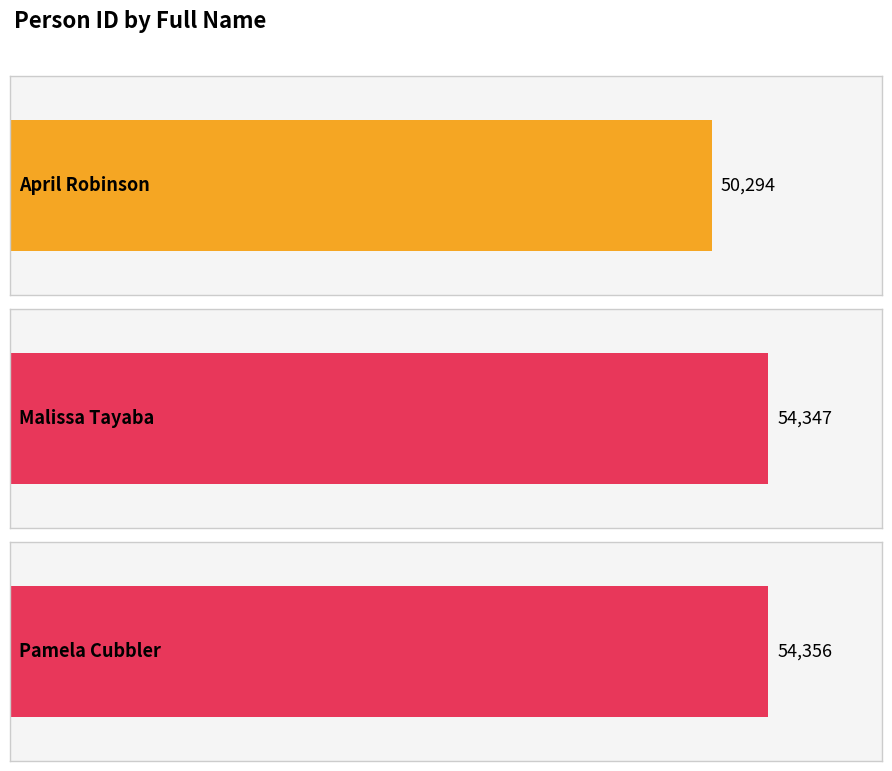

What is the minimum value shown in the chart?

50294